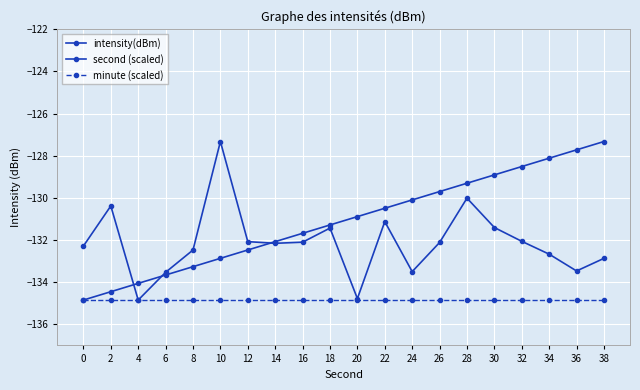

What is the smallest value displayed?

-134.8